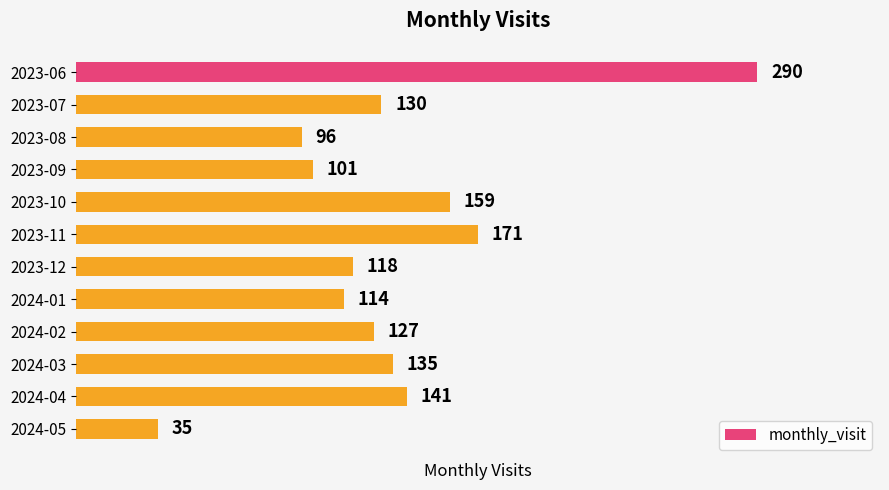

What position from the bottom is 2023-11?

7